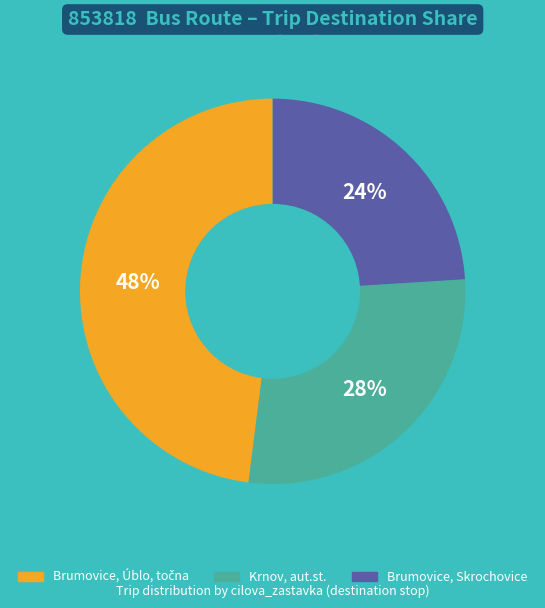

To the nearest percent, what is the average slice percentage?

33%